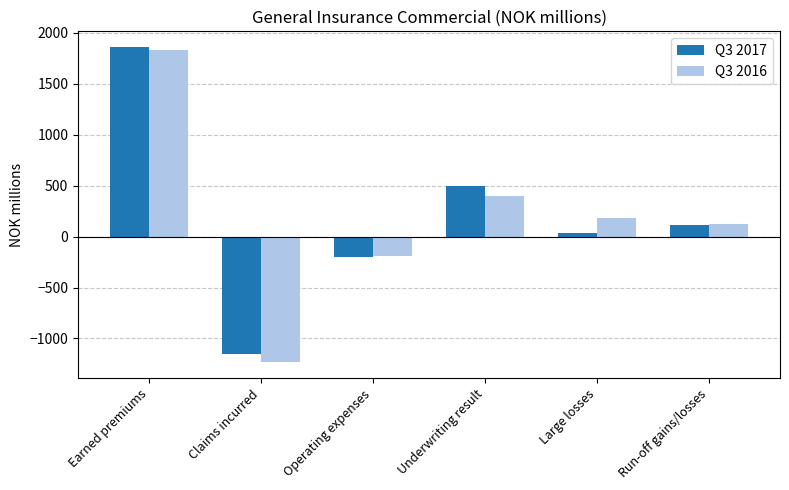

What is the sum of the Q3 2017 values at Run-off gains/losses and Claims incurred?

-1047.0